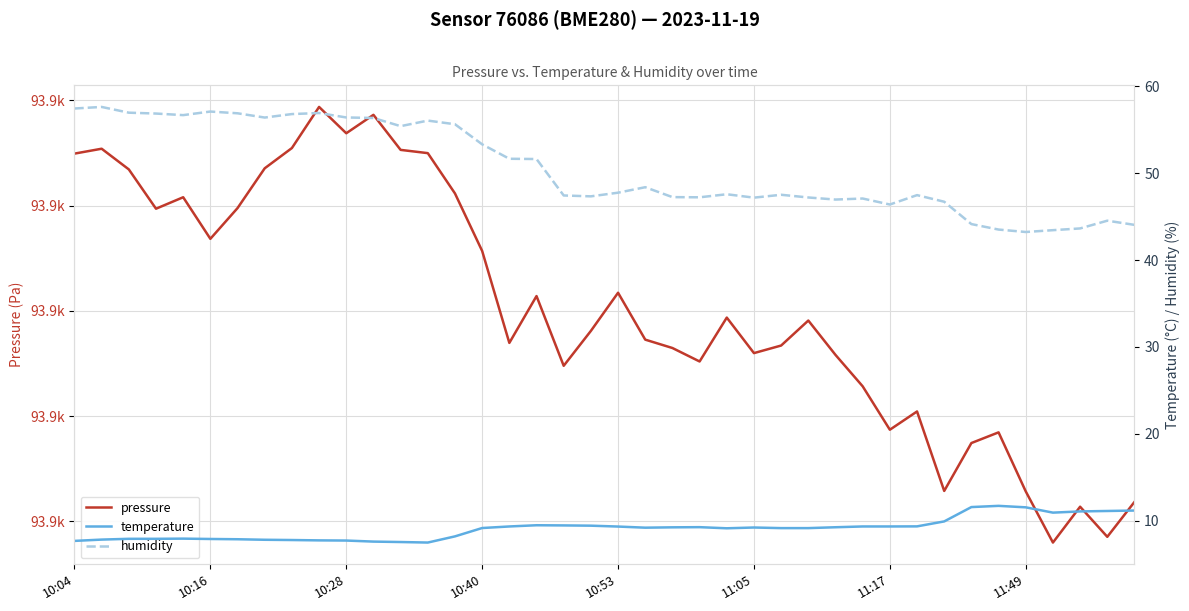

Which category has the highest value in the pressure series?

9